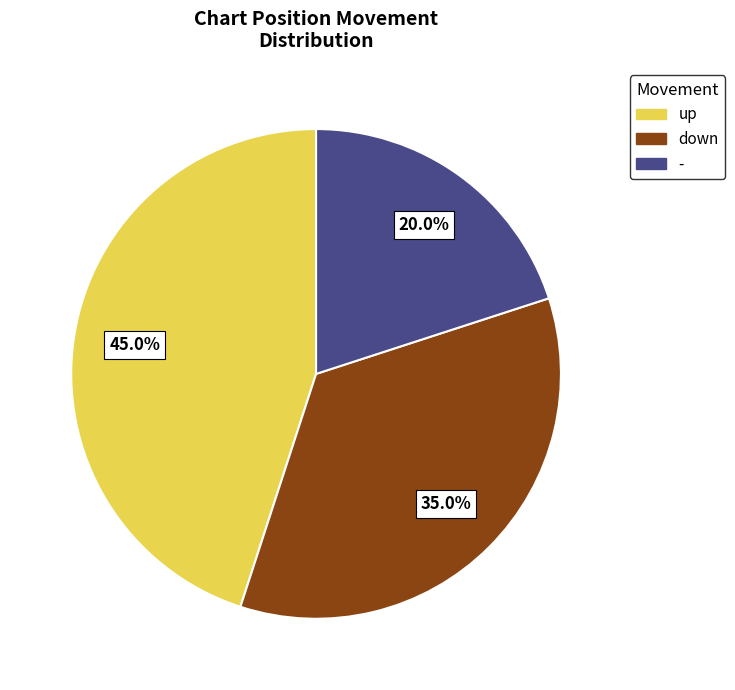

Rank the categories by value from highest to lowest.

up, down, -